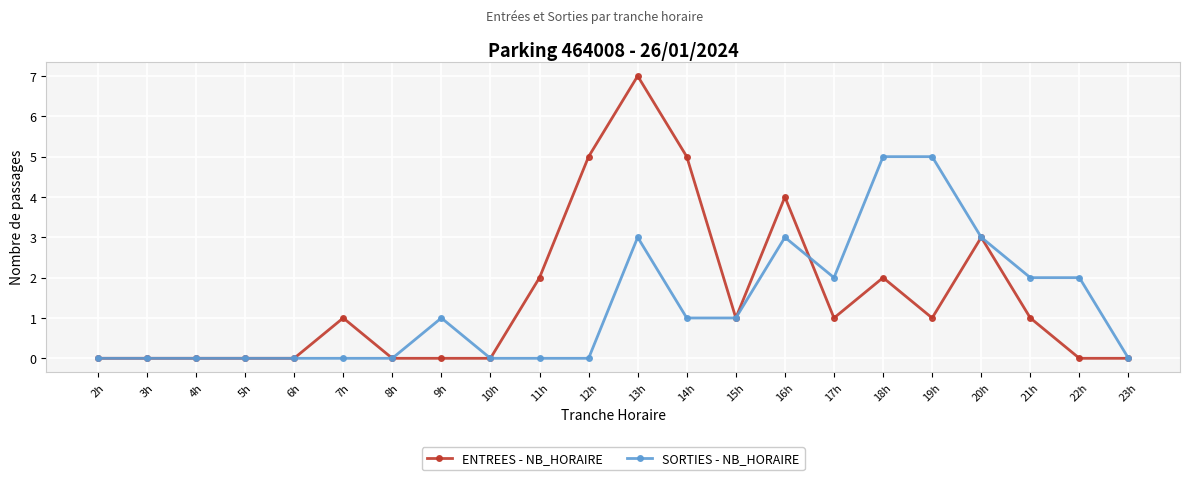

What is the label of the 15th point from the right?

9h